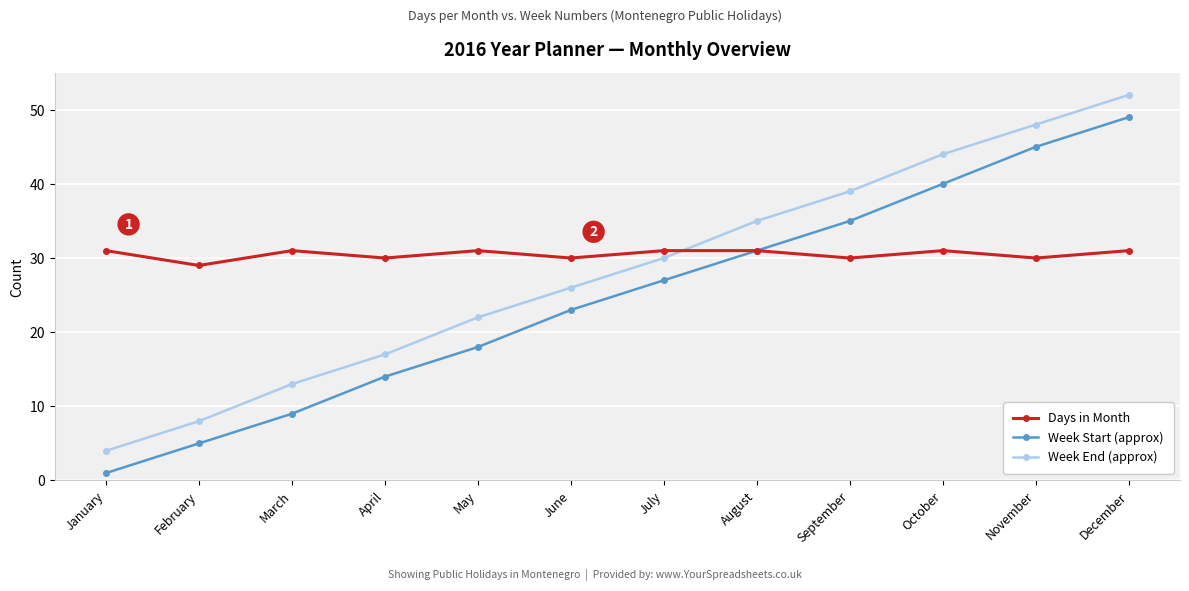

Rank the categories by Week End (approx) value from highest to lowest.

December, November, October, September, August, July, June, May, April, March, February, January